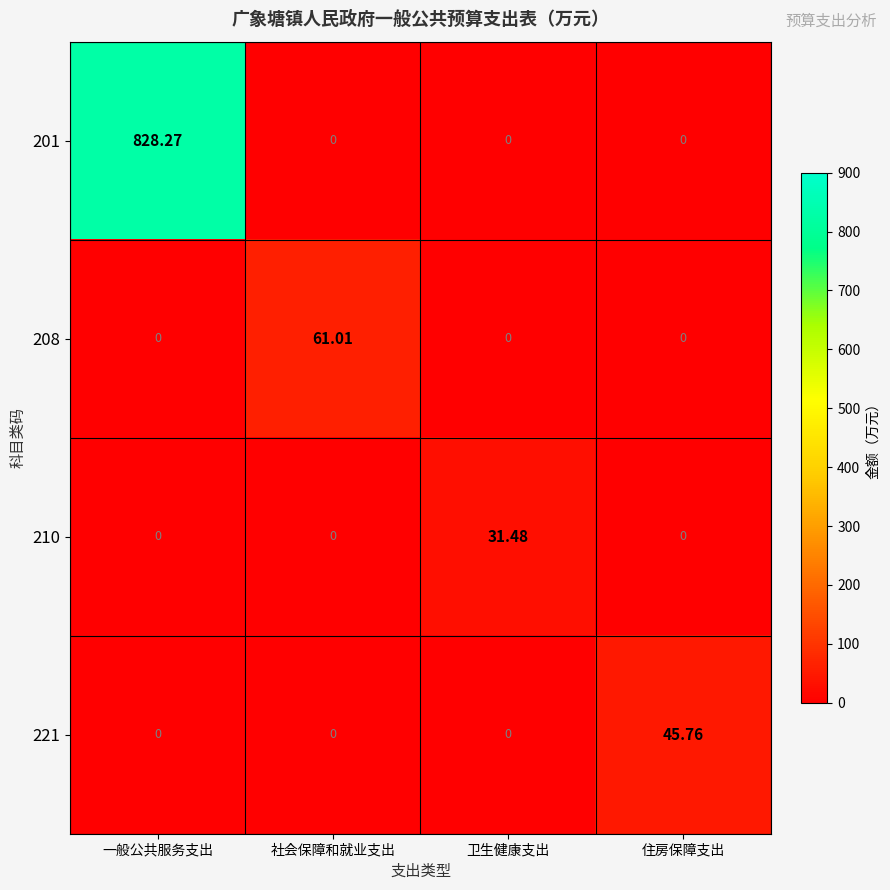

Which label corresponds to the largest value in the chart?

一般公共服务支出